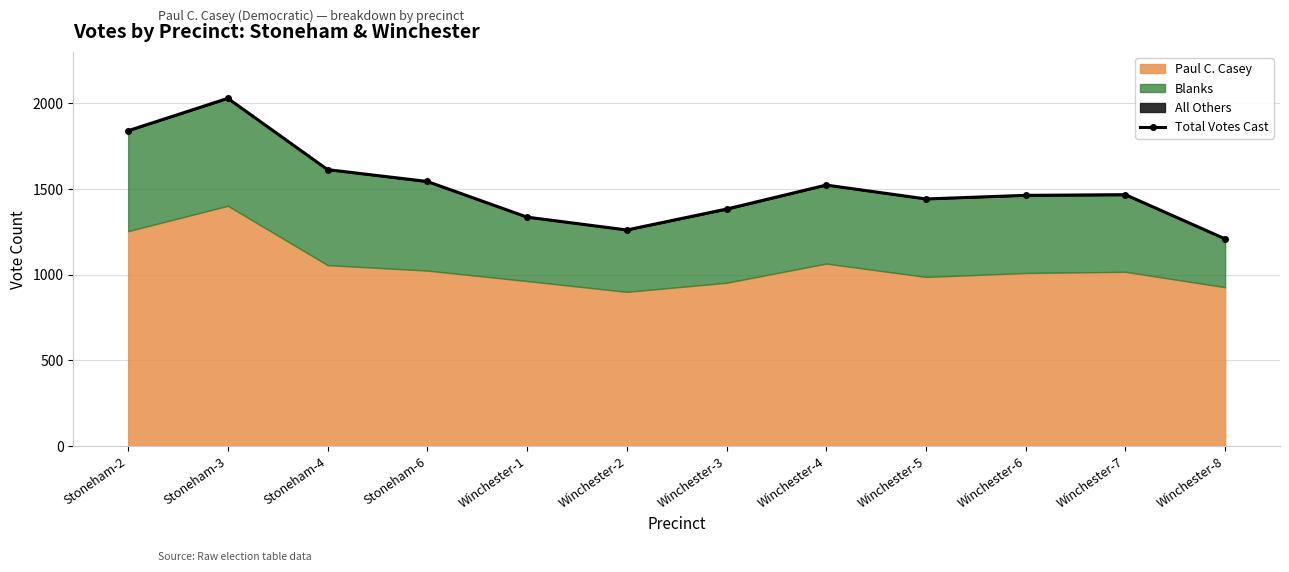

Reading left to right, list all the values displayed in this chart.

1840	2029	1613	1544	1336	1261	1383	1523	1442	1463	1467	1209